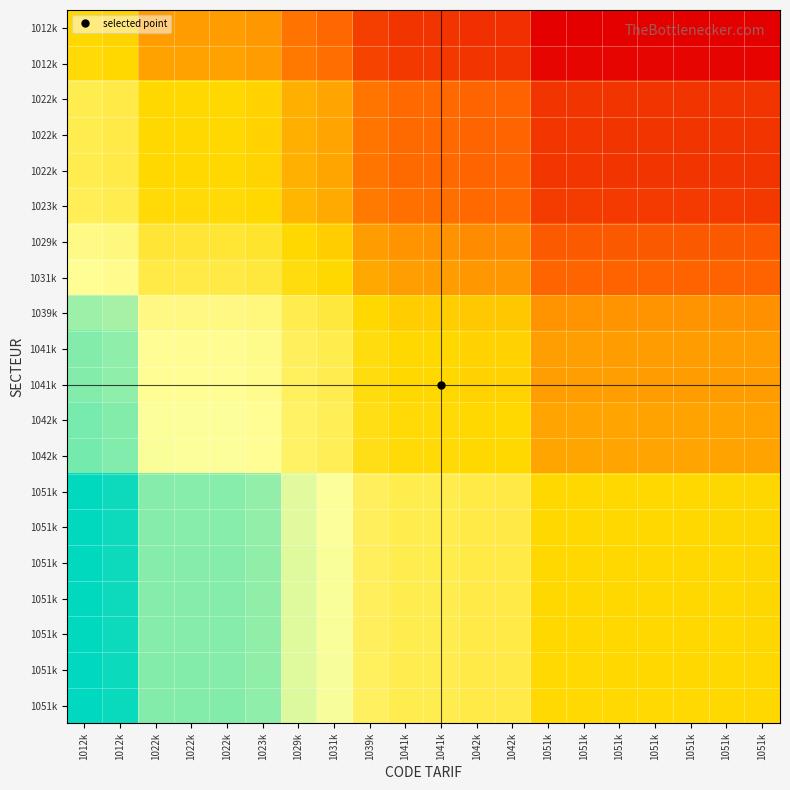

At how many categories does at least one series exceed 0?

20